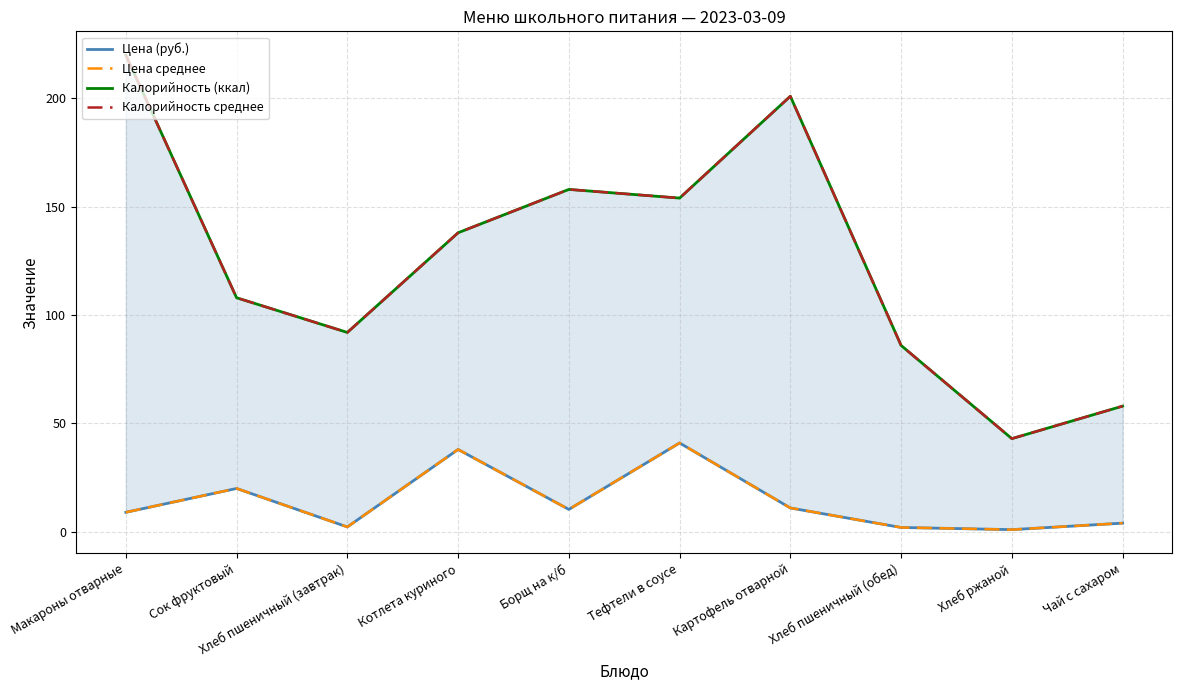

What are all the series names shown in the legend?

Цена (руб.), Цена среднее, Калорийность (ккал), Калорийность среднее